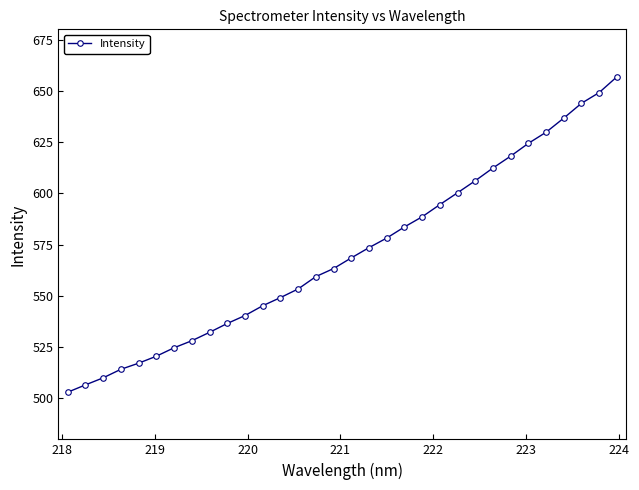

What is the average value?

570.9